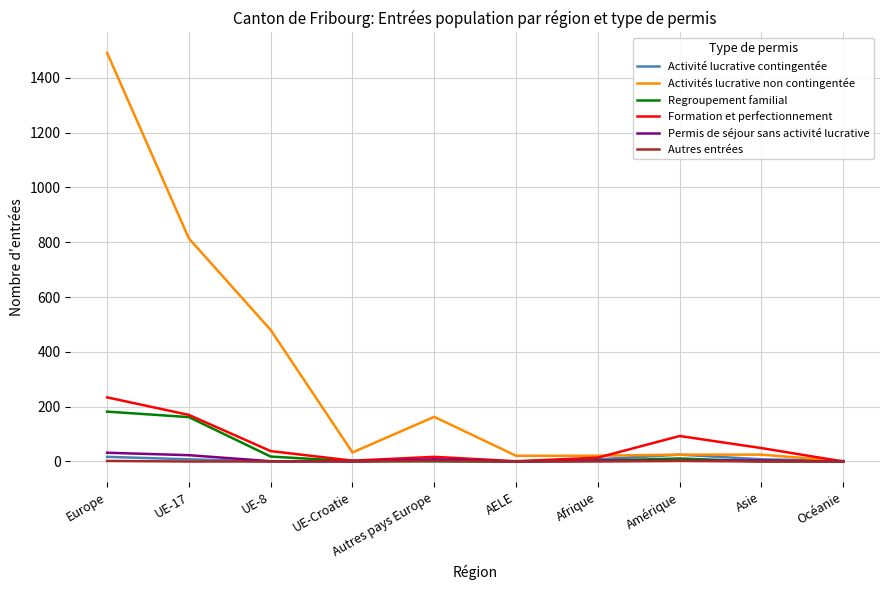

What is the highest value of the Activité lucrative contingentée series?

25